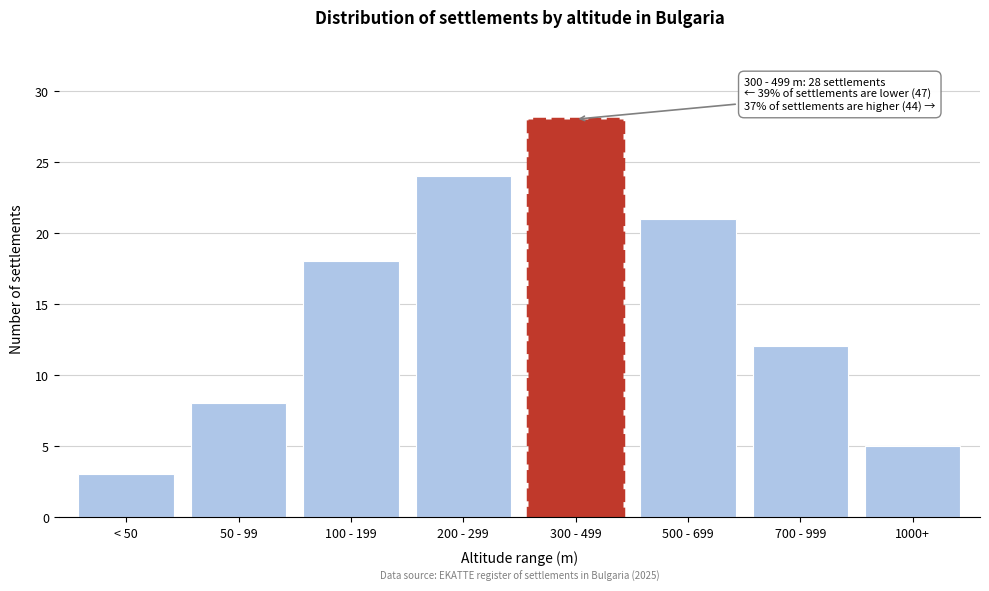

Reading left to right, transcribe all the data shown in this chart.

< 50=3	50 - 99=8	100 - 199=18	200 - 299=24	300 - 499=28	500 - 699=21	700 - 999=12	1000+=5